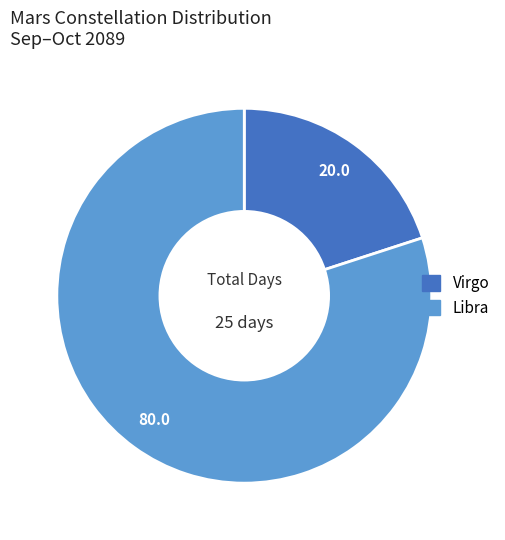

Between Virgo and Libra, which is larger?

Libra